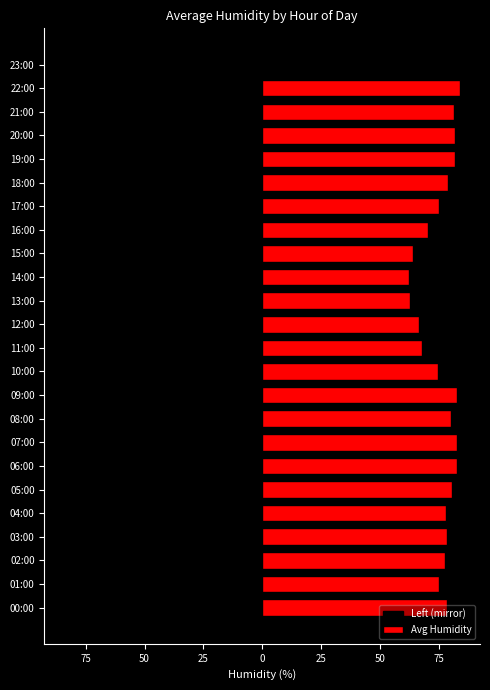

What is the difference between the Left (mirror) values at 12:00 and 18:00?

12.4